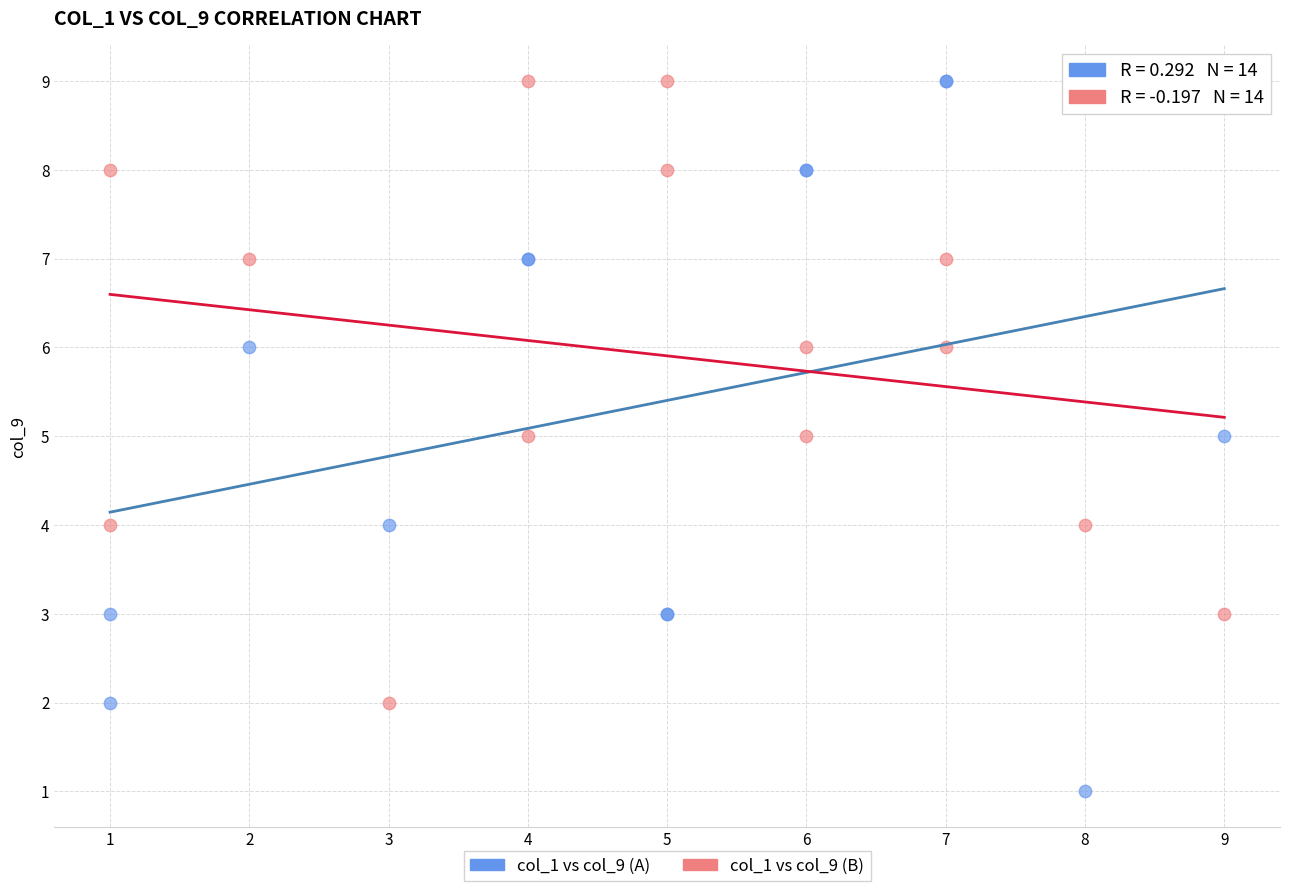

Which series has the largest Y range (max minus min)?

col_1 vs col_9 (A)